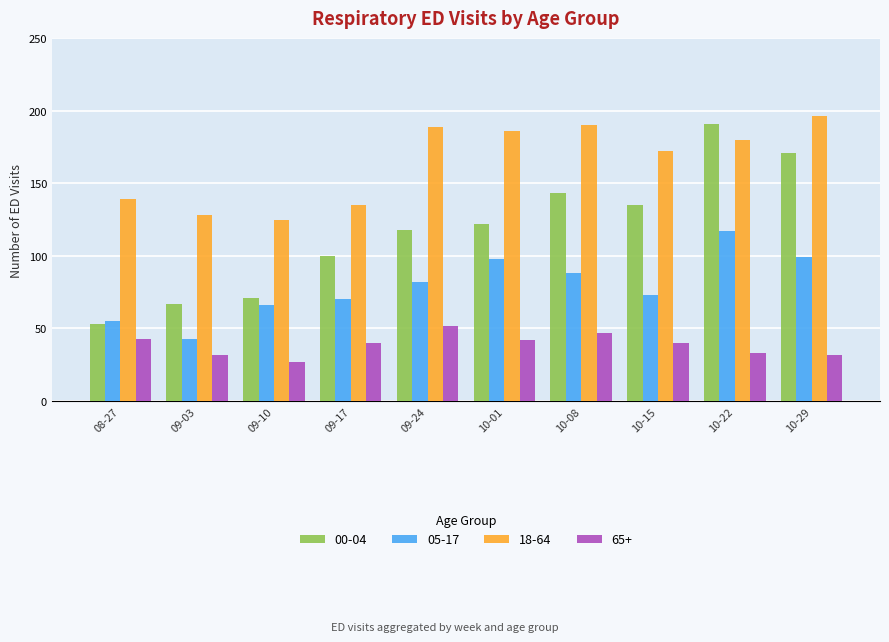

At which label does 18-64 reach its minimum?

09-10